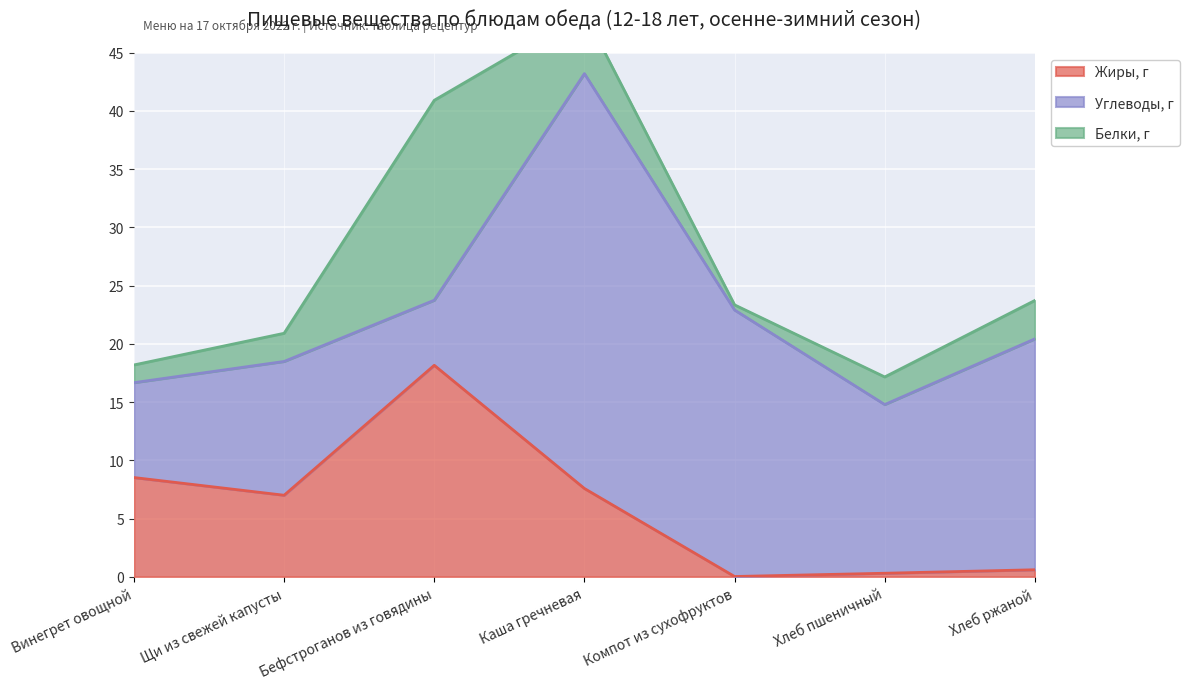

What is the label of the 2nd point from the left?

Щи из свежей капусты